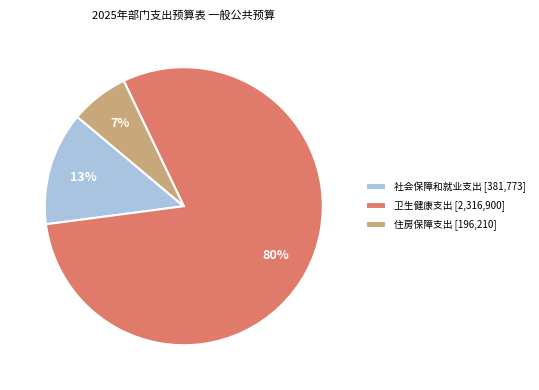

True or false: 卫生健康支出 accounts for 80% of the total.

True